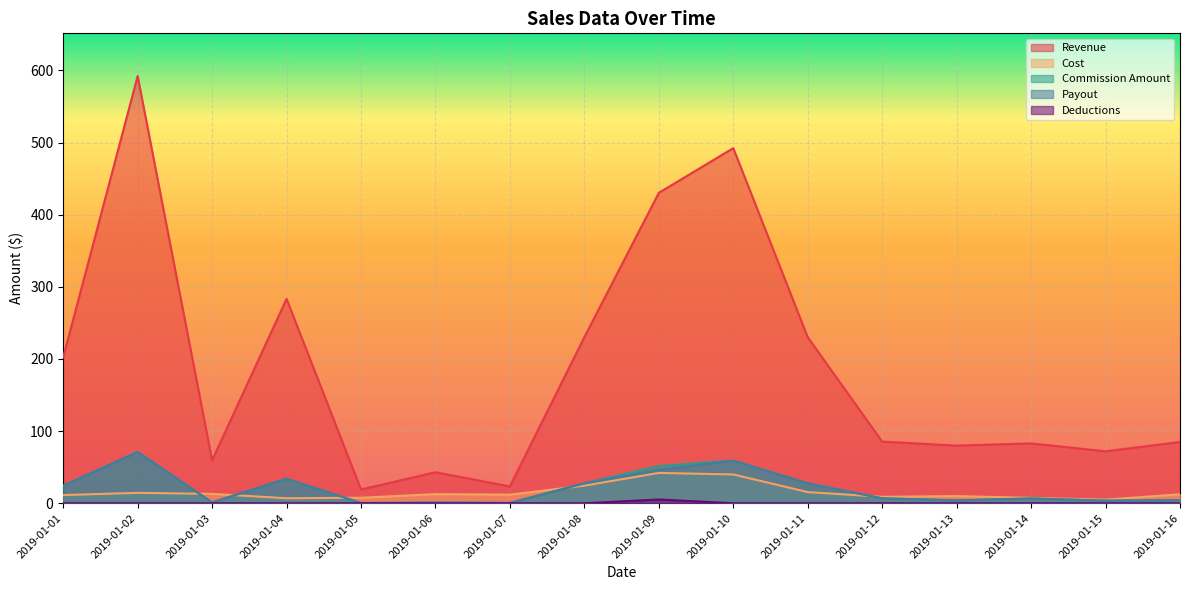

True or false: Deductions and Revenue cross at least once.

False